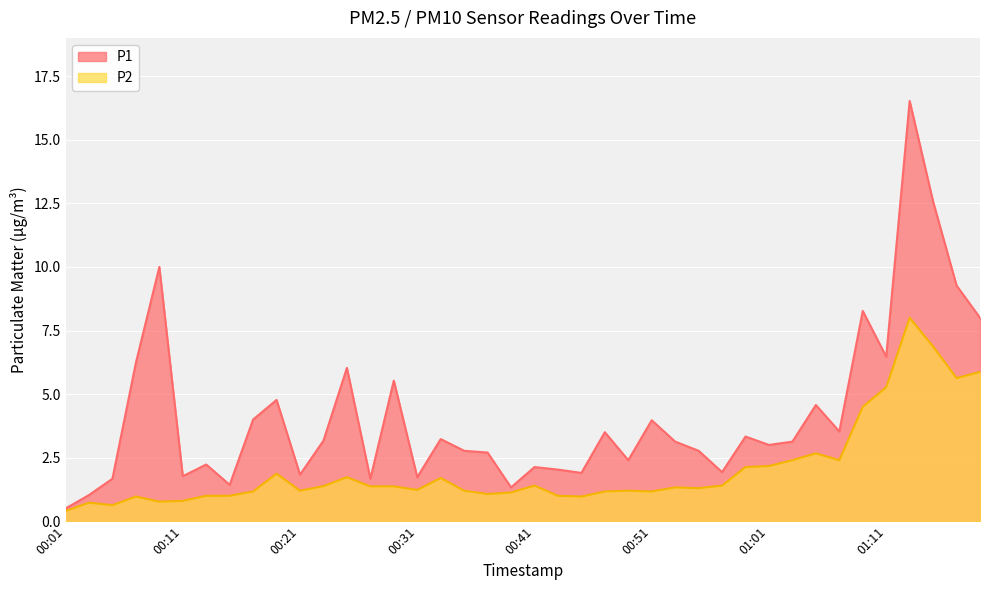

Which series changed the most between 00:23 and 00:47?

P1